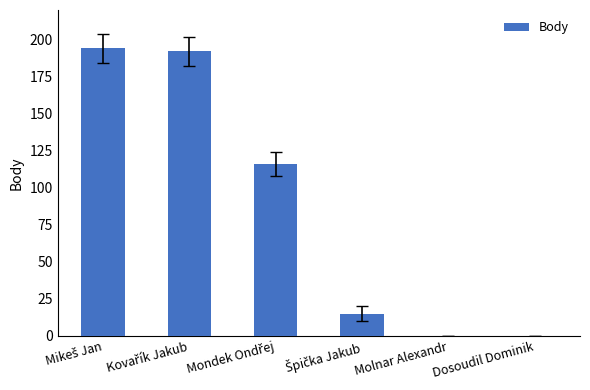

What is the sum of all values?

517